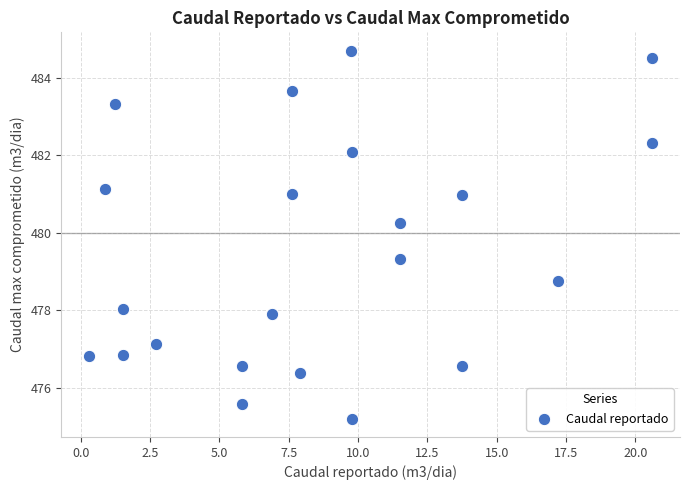

What is the range of X values (max minus min)?

20.3